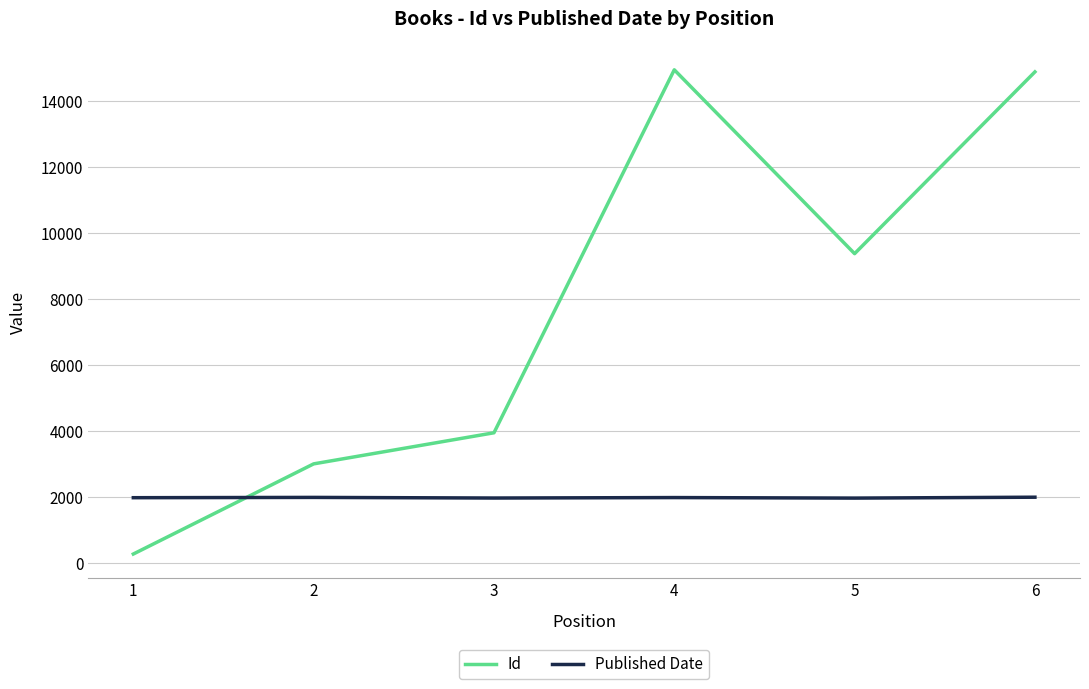

How many intersections are there between Published Date and Id?

1